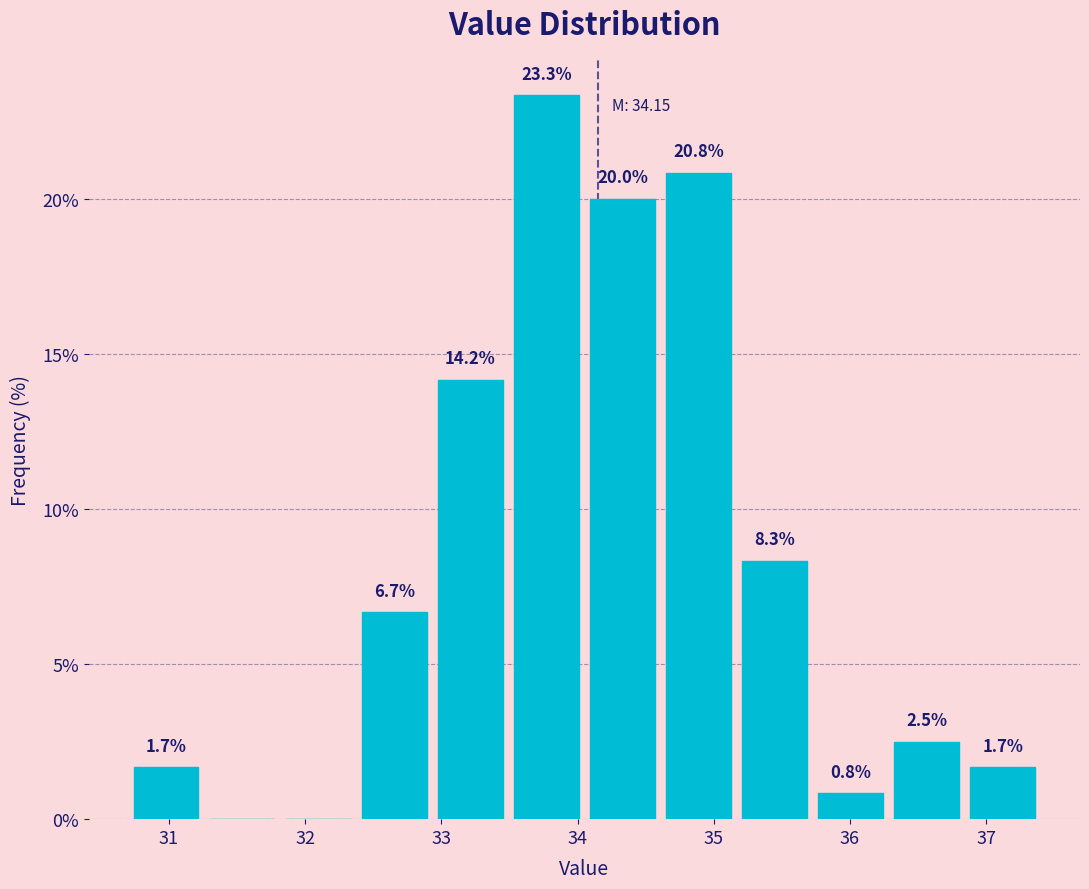

Over which range of the x-axis is the bar tallest?

33.5 to 34.1